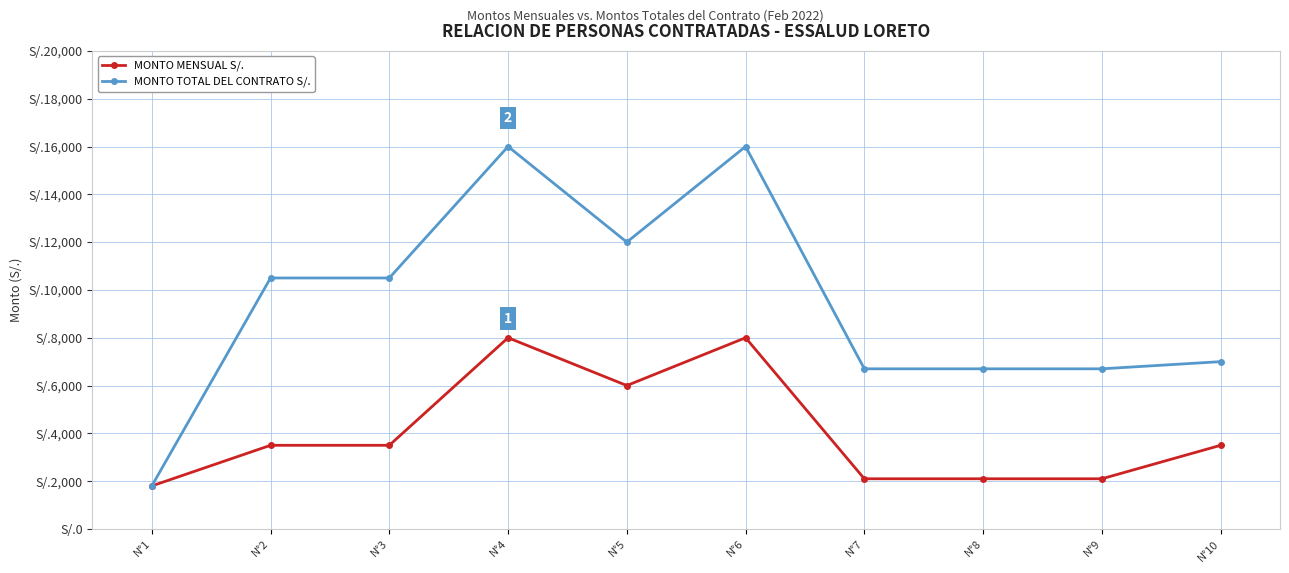

What is the sum of the MONTO MENSUAL S/. values at N°6 and N°7?

10100